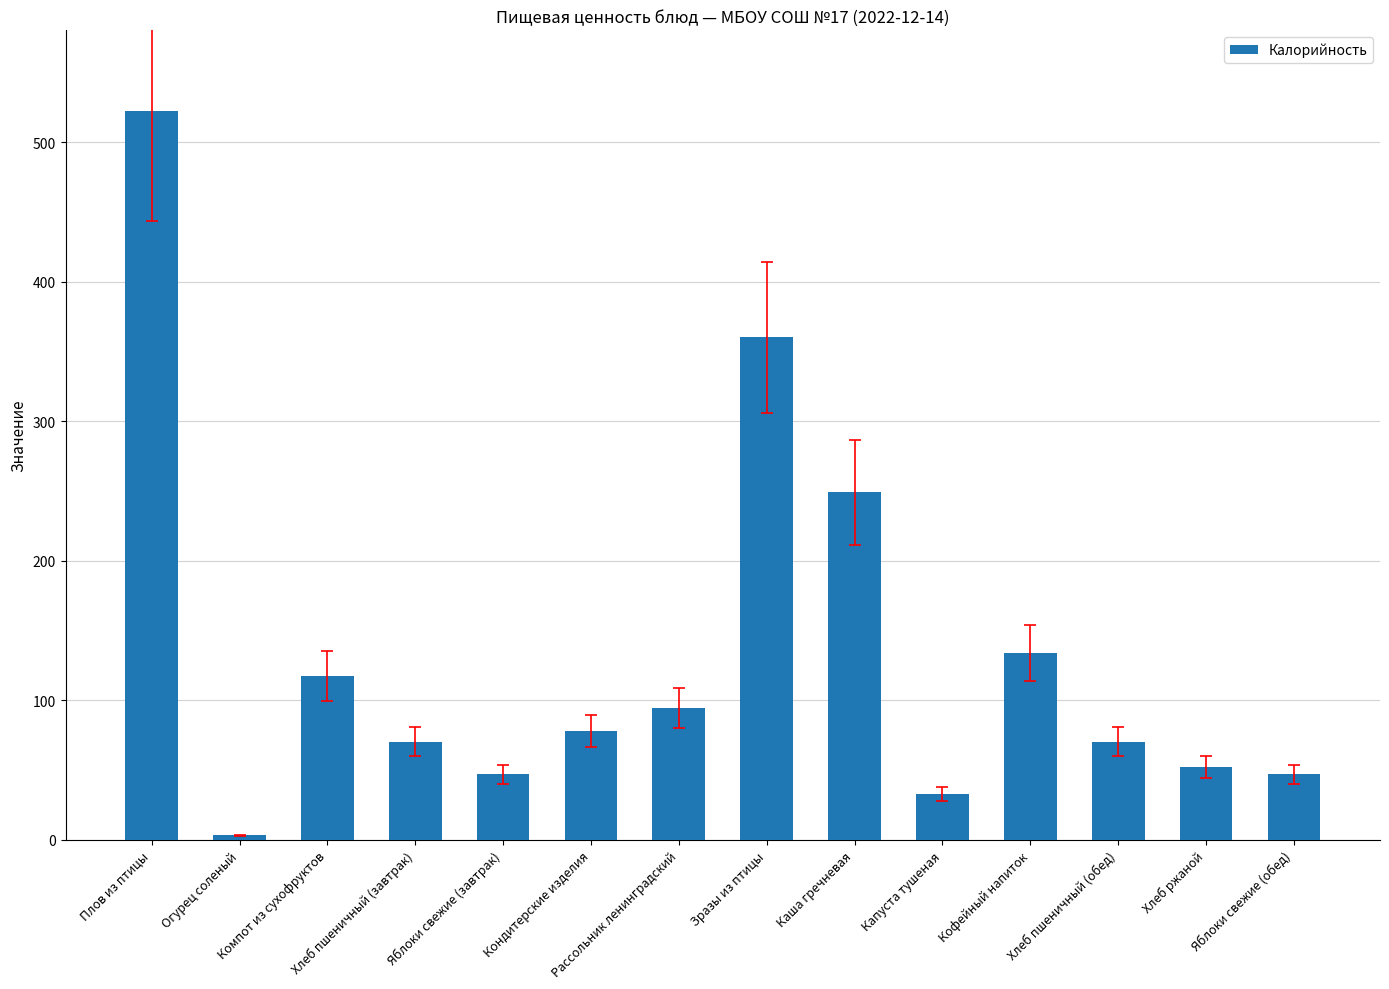

Reading left to right, what are all the values shown in this chart?

522.0	3.2	117.5	70.5	47.0	78.1	94.4	360.0	249.0	33.0	133.6	70.5	52.2	47.0